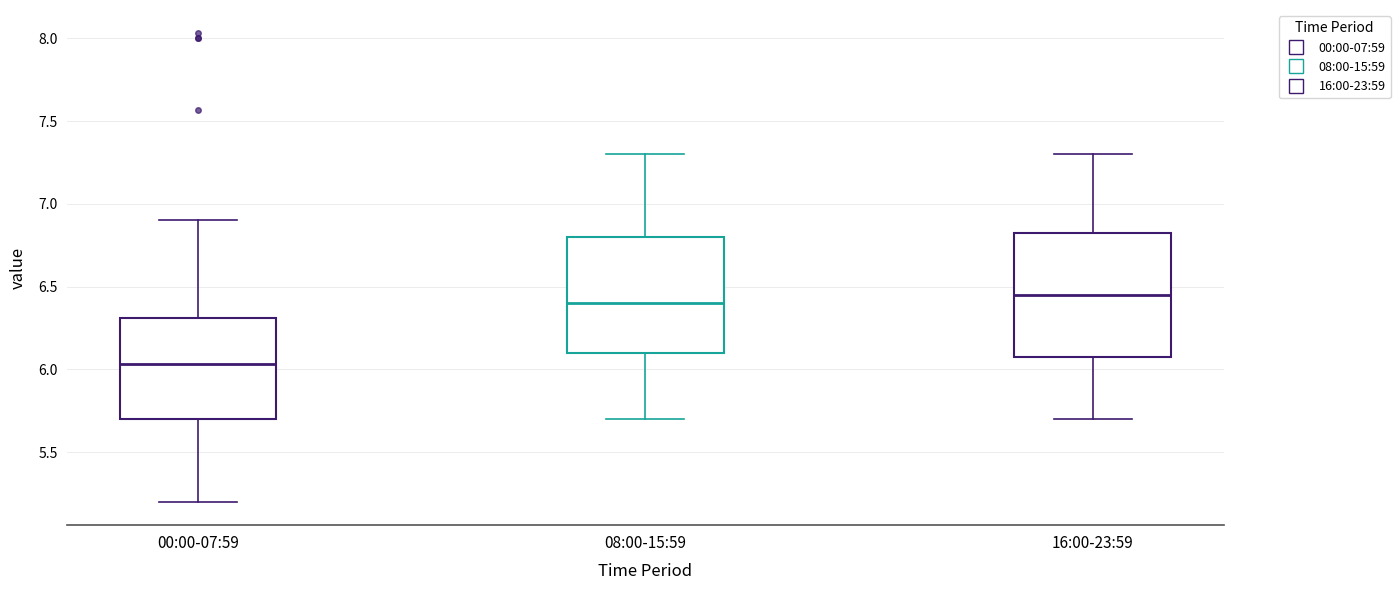

Where does the upper whisker of the box for 00:00-07:59 end on the y-axis? The values are not printed on the chart, so give them approximately, as read against the axis.

6.90